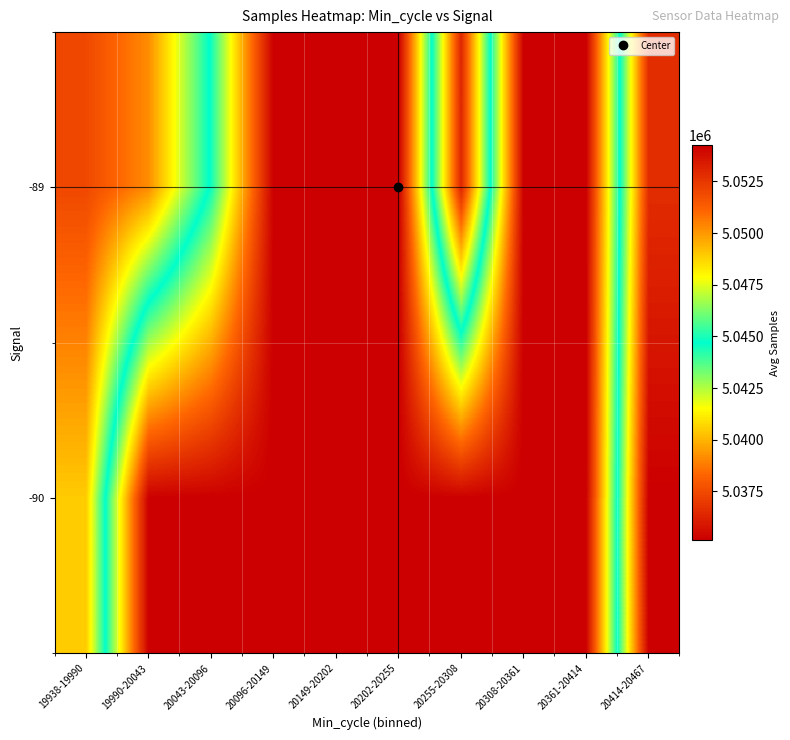

At which category is the sum across all series the highest?

20414-20467